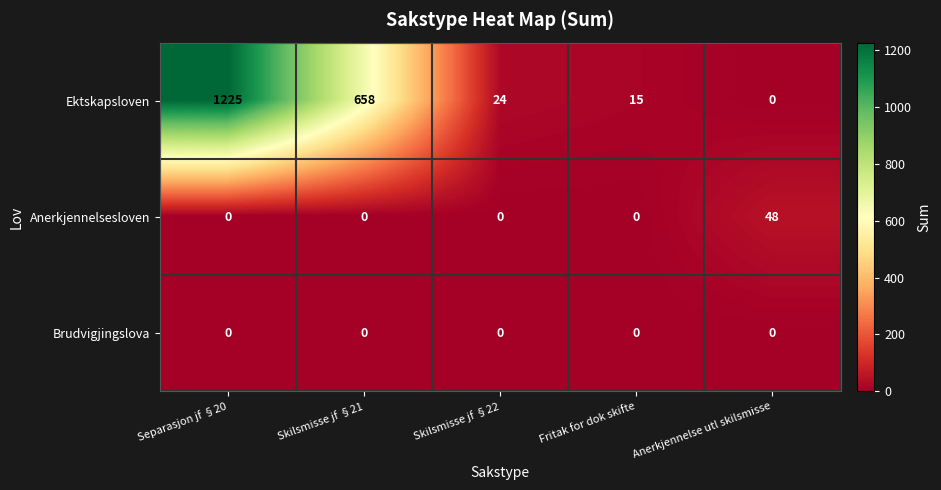

What is the greatest value displayed?

1225